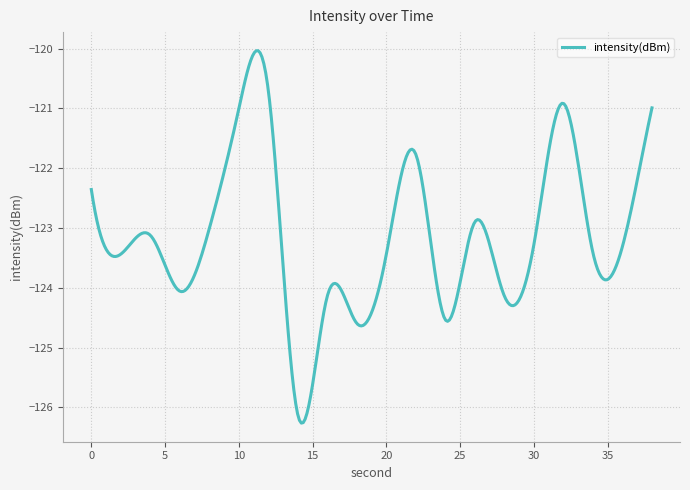

What is the difference between the maximum and minimum values?

6.2